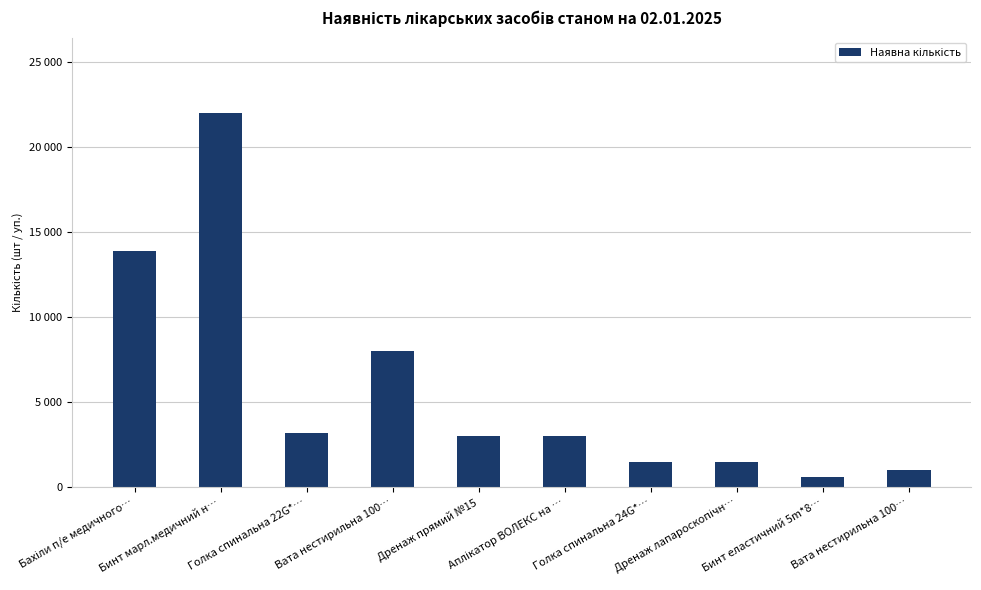

Is it true that the value at Бинт еластичний 5m*8… is 600?

True